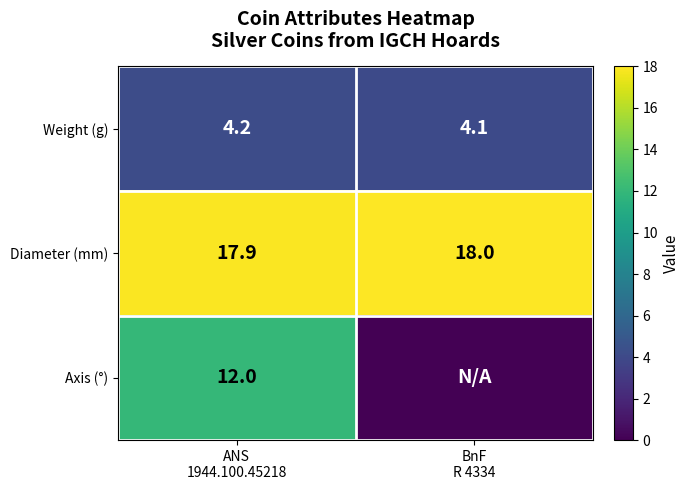

At which category is the sum across all series the highest?

ANS
1944.100.45218